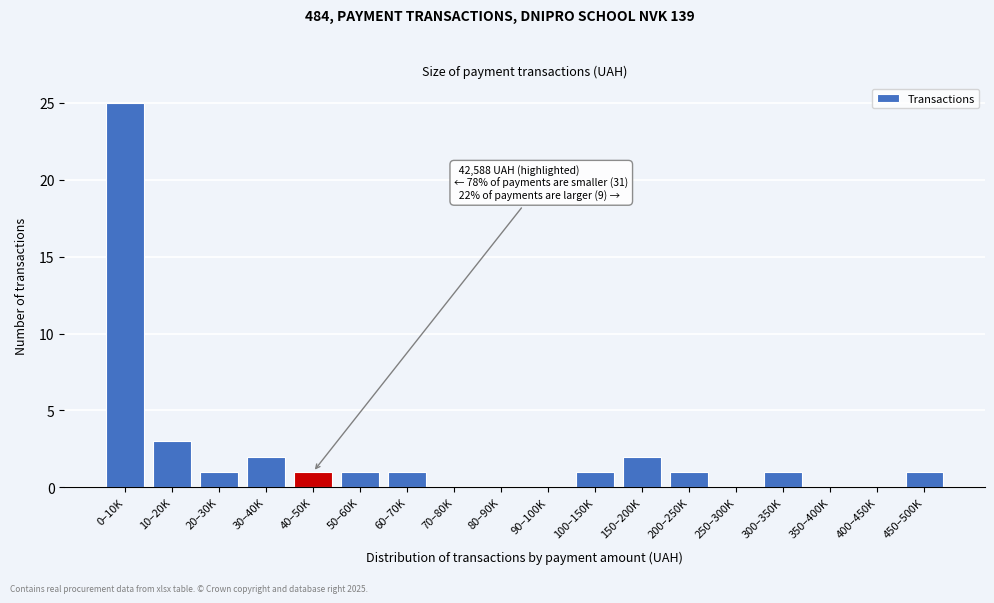

Reading right to left, list all the values displayed in this chart.

450–500K=1	400–450K=0	350–400K=0	300–350K=1	250–300K=0	200–250K=1	150–200K=2	100–150K=1	90–100K=0	80–90K=0	70–80K=0	60–70K=1	50–60K=1	40–50K=1	30–40K=2	20–30K=1	10–20K=3	0–10K=25